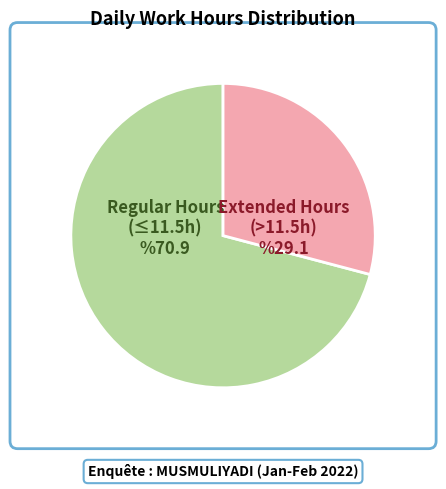

Is there a majority slice in this chart?

Yes